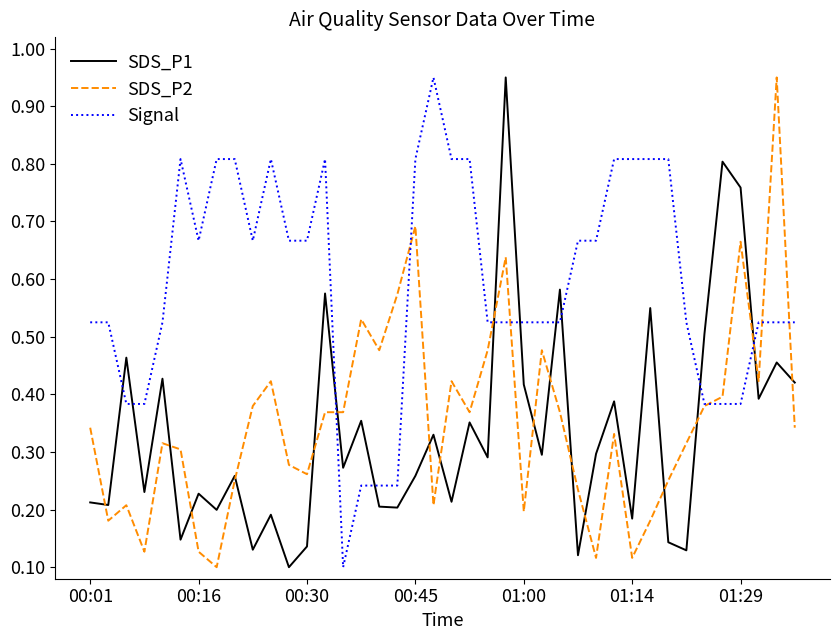

Does the chart have visible grid lines?

No